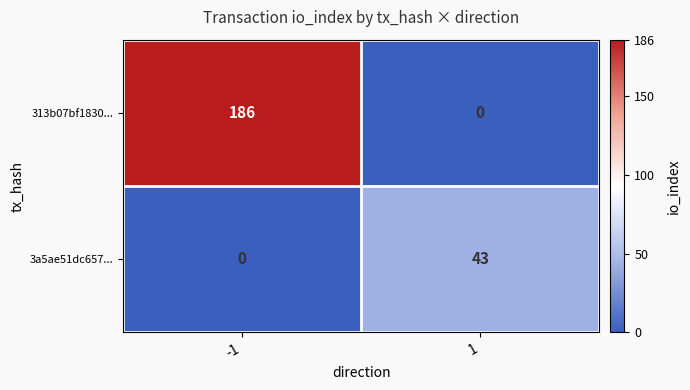

At how many categories does at least one series exceed 57?

1